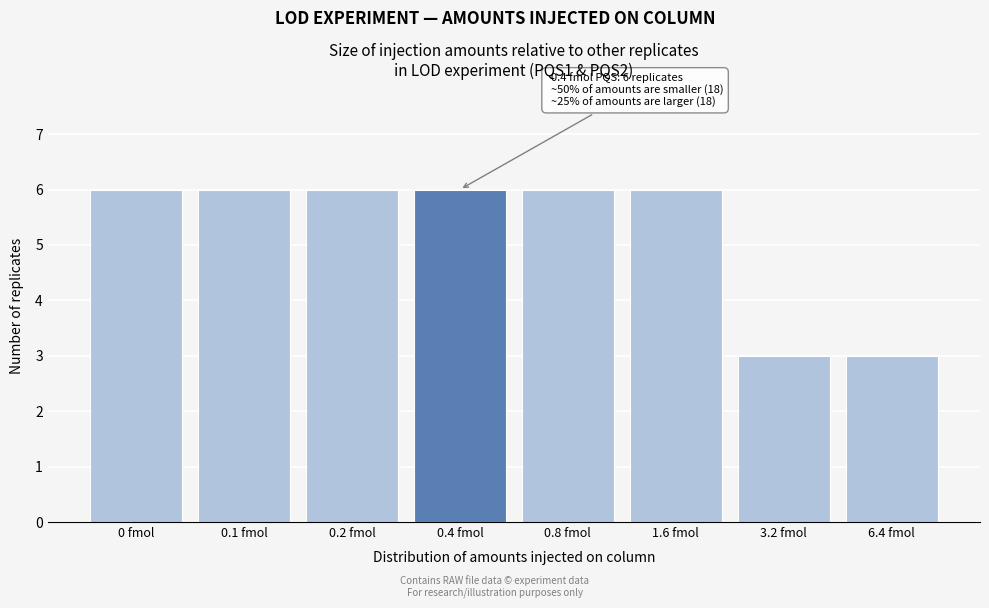

Reading right to left, extract all data points from this chart.

3	3	6	6	6	6	6	6